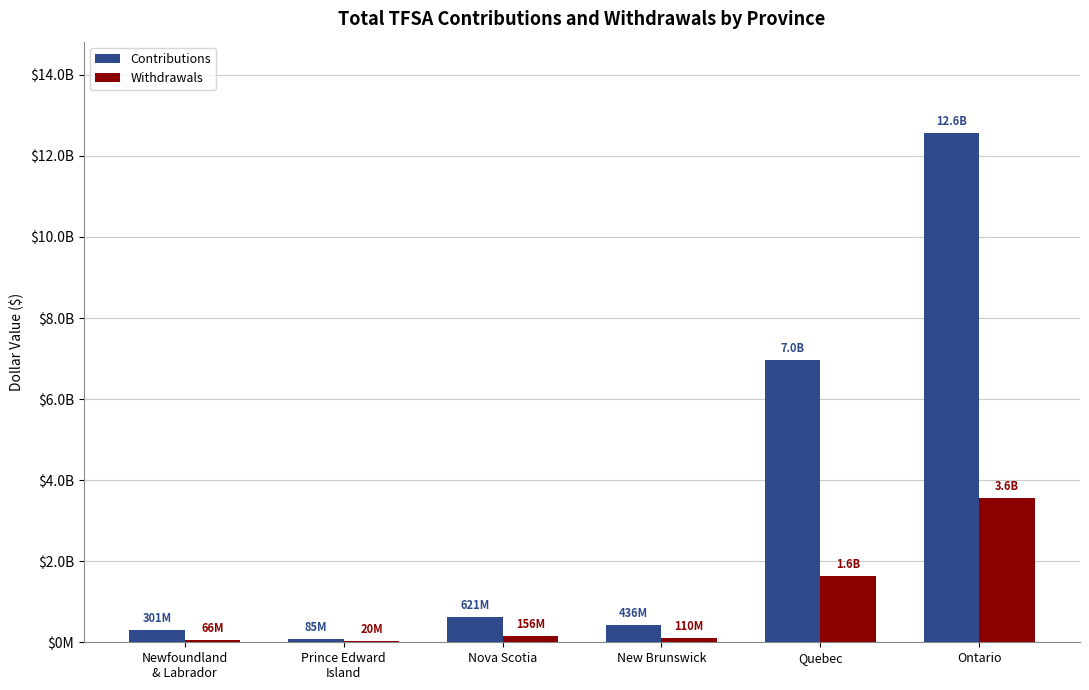

What position from the left is Nova Scotia?

3